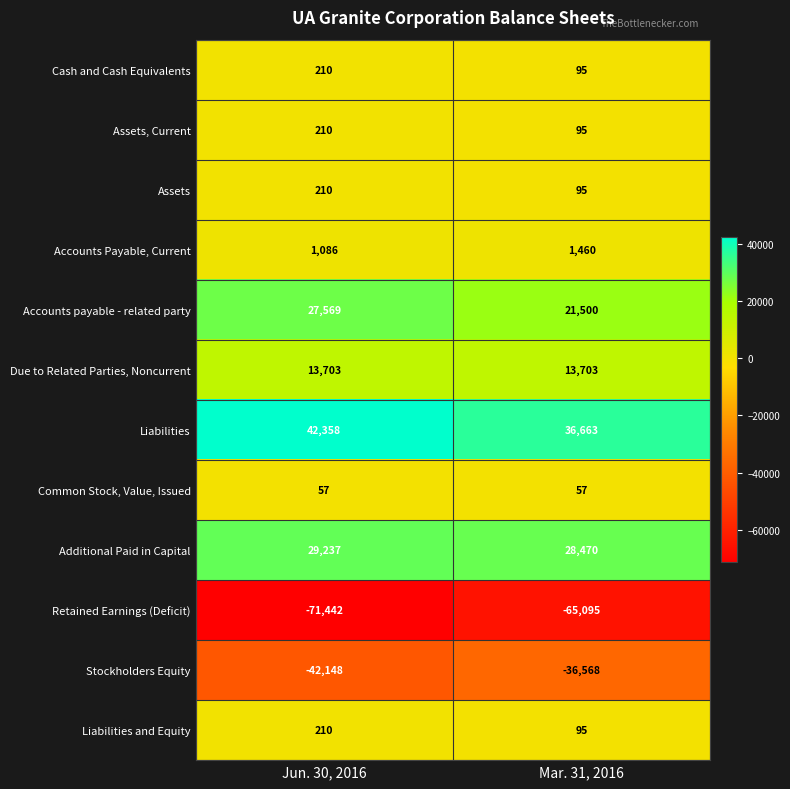

Reading left to right, what are all the values shown in this chart?

Cash and Cash Equivalents: Jun. 30, 2016=210	Mar. 31, 2016=95
Assets, Current: Jun. 30, 2016=210	Mar. 31, 2016=95
Assets: Jun. 30, 2016=210	Mar. 31, 2016=95
Accounts Payable, Current: Jun. 30, 2016=1086	Mar. 31, 2016=1460
Accounts payable - related party: Jun. 30, 2016=27569	Mar. 31, 2016=21500
Due to Related Parties, Noncurrent: Jun. 30, 2016=13703	Mar. 31, 2016=13703
Liabilities: Jun. 30, 2016=42358	Mar. 31, 2016=36663
Common Stock, Value, Issued: Jun. 30, 2016=57	Mar. 31, 2016=57
Additional Paid in Capital: Jun. 30, 2016=29237	Mar. 31, 2016=28470
Retained Earnings (Deficit): Jun. 30, 2016=-71442	Mar. 31, 2016=-65095
Stockholders Equity: Jun. 30, 2016=-42148	Mar. 31, 2016=-36568
Liabilities and Equity: Jun. 30, 2016=210	Mar. 31, 2016=95